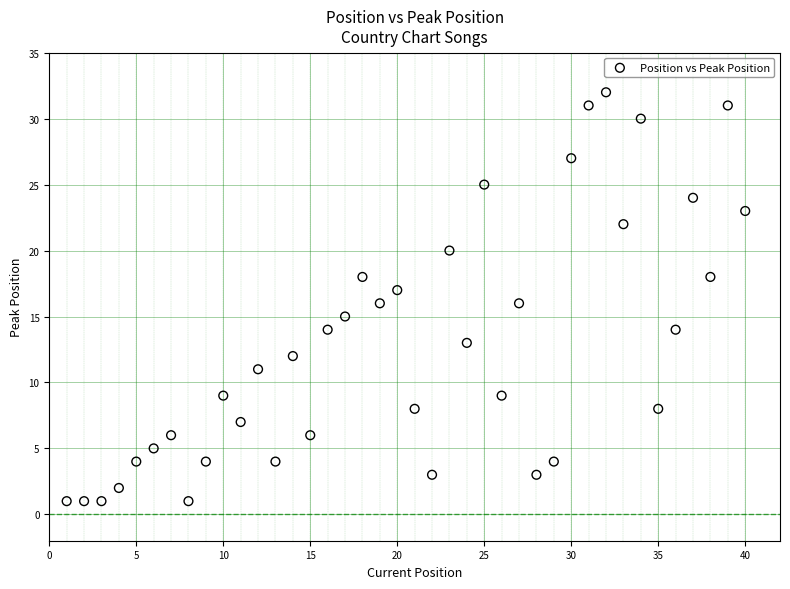

What is the range of Y values (max minus min)?

31